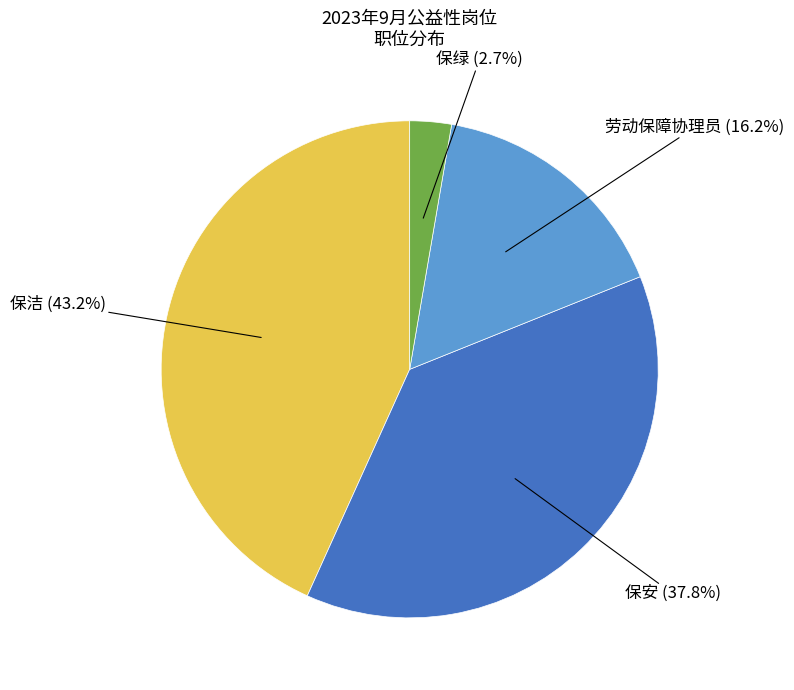

Is there a majority slice in this chart?

No